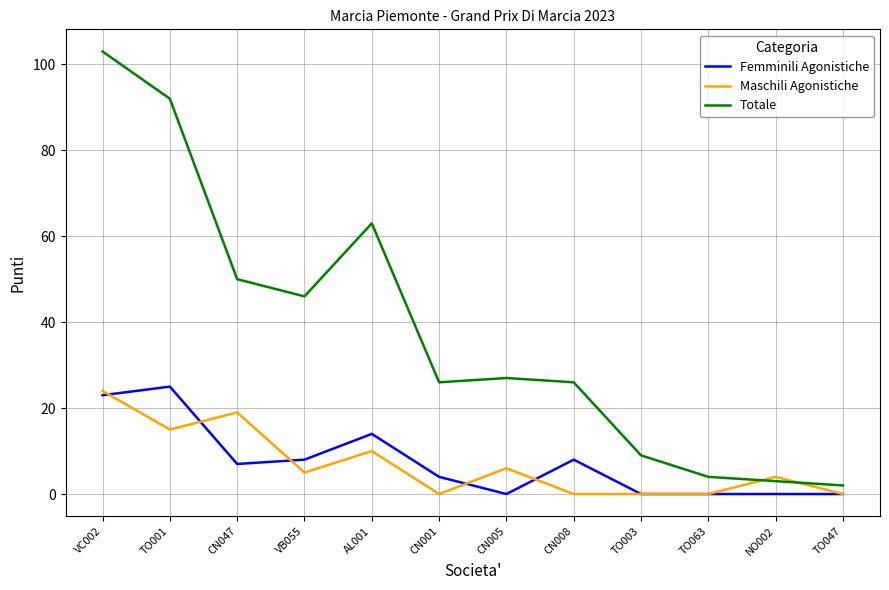

The value of Totale at TO003 is 9. True or false?

True